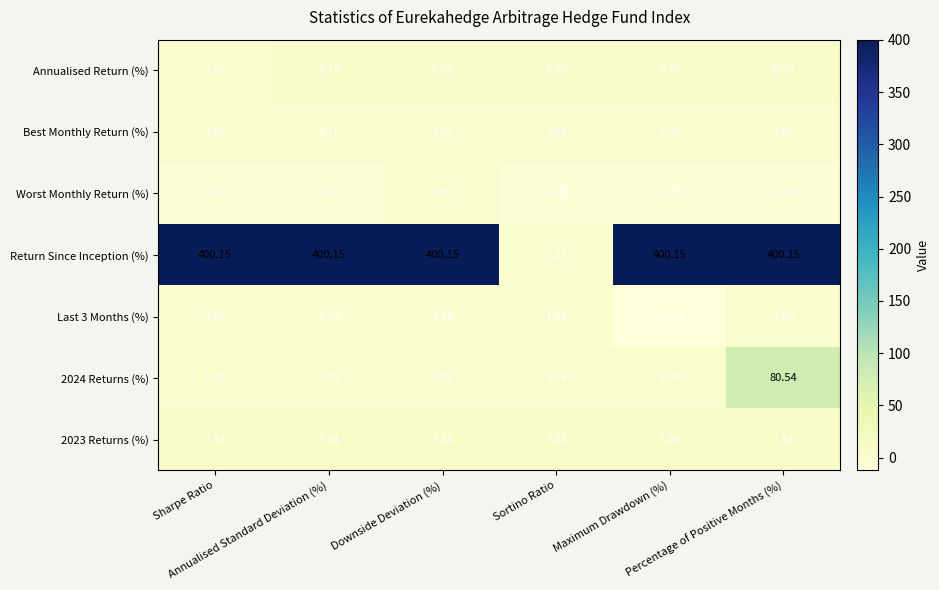

At which category is the sum across all series the highest?

Percentage of Positive Months (%)